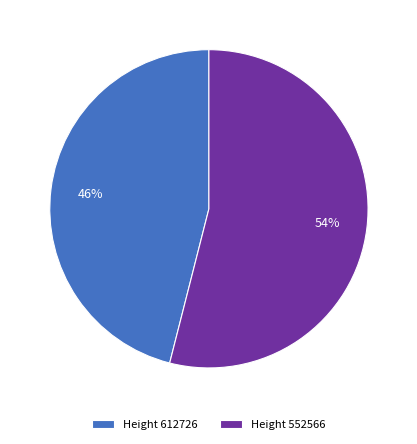

Is it true that Height 612726 is 52% of the pie?

False